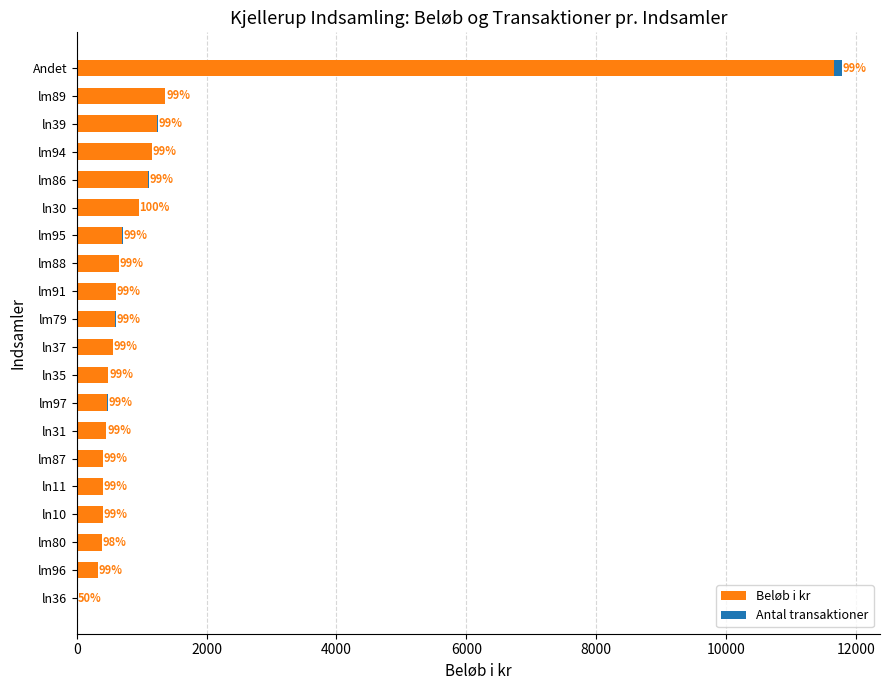

What are all the series names shown in the legend?

Beløb i kr, Antal transaktioner